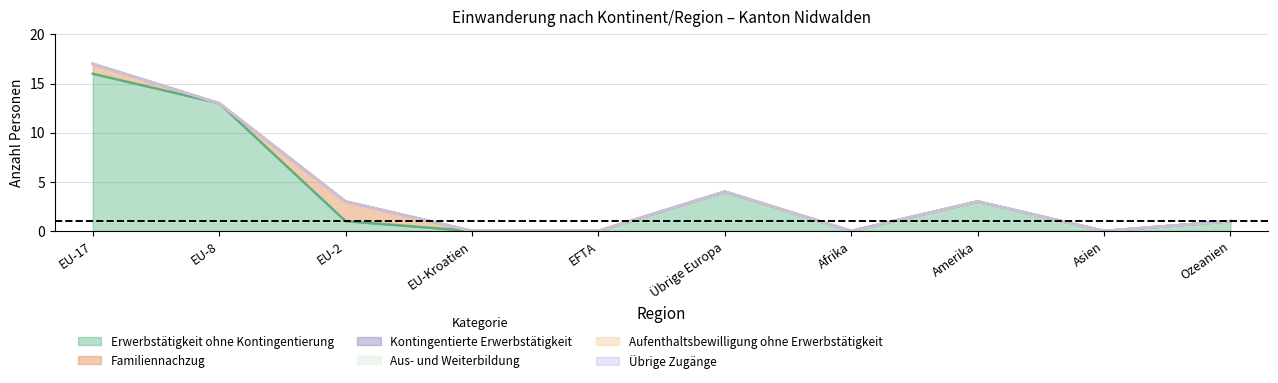

What is the label of the 7th point from the right?

EU-Kroatien